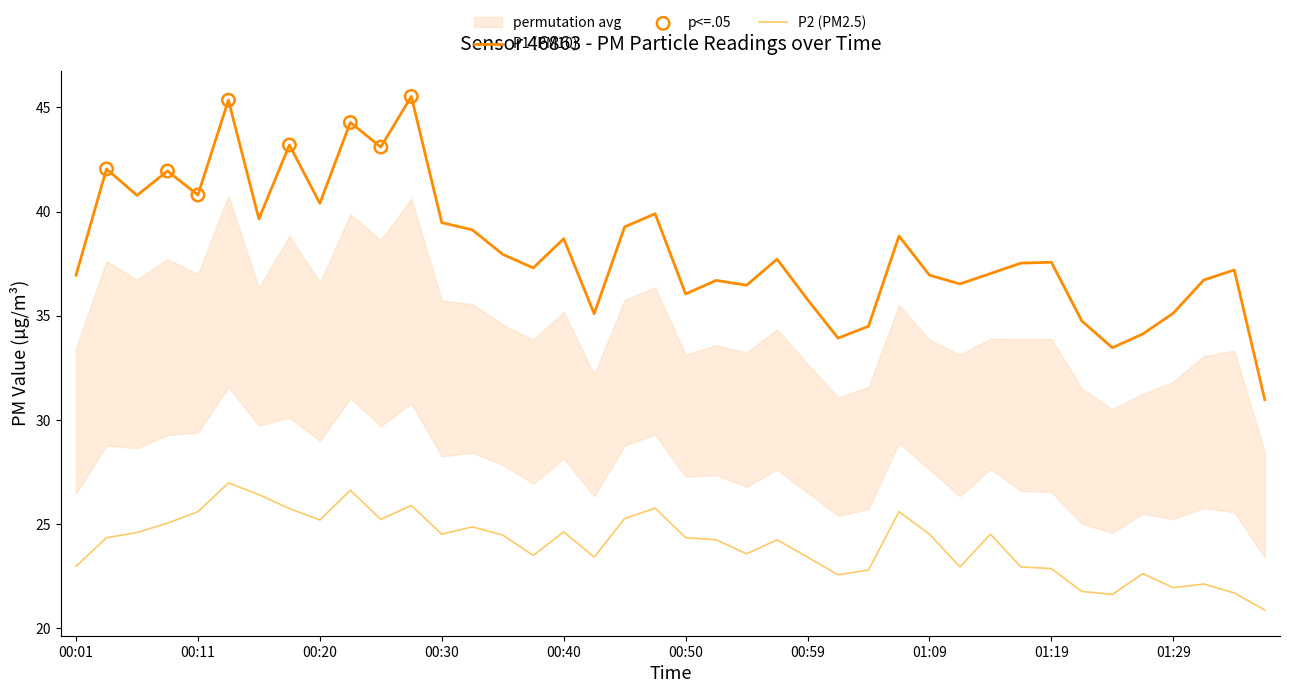

What is the total value across all series at 00:52?

61.0